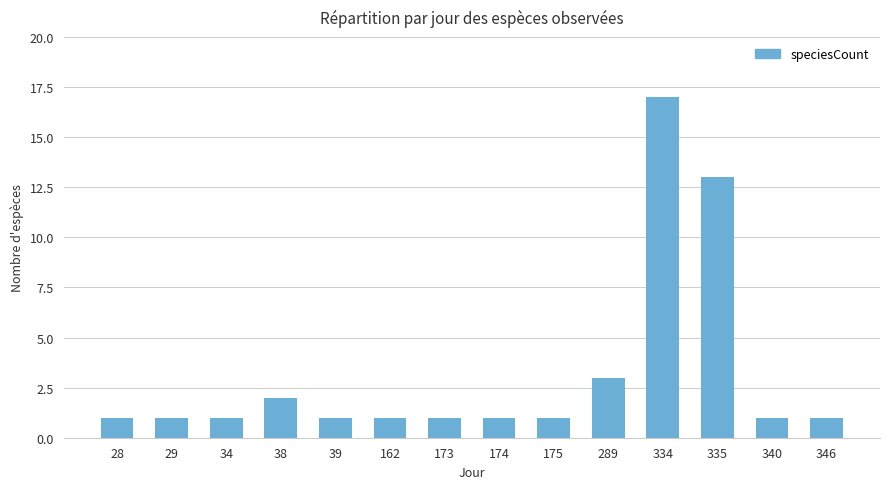

What is the value of the 9th bar from the left?

1